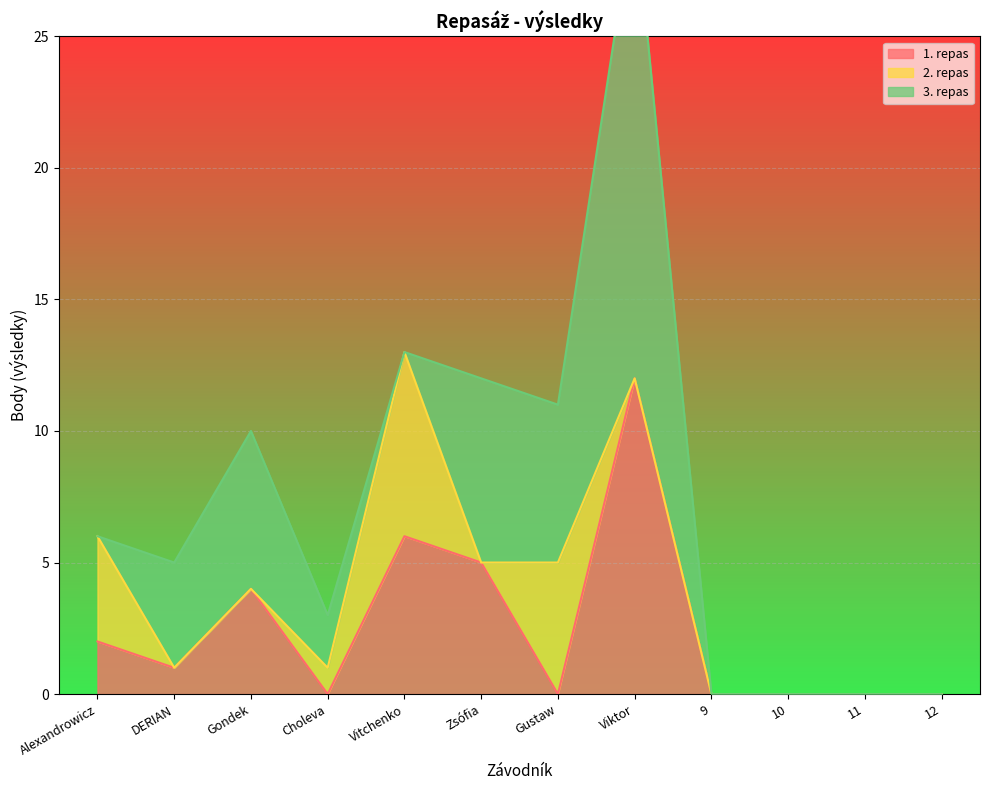

At which category is the sum across all series the highest?

Viktor